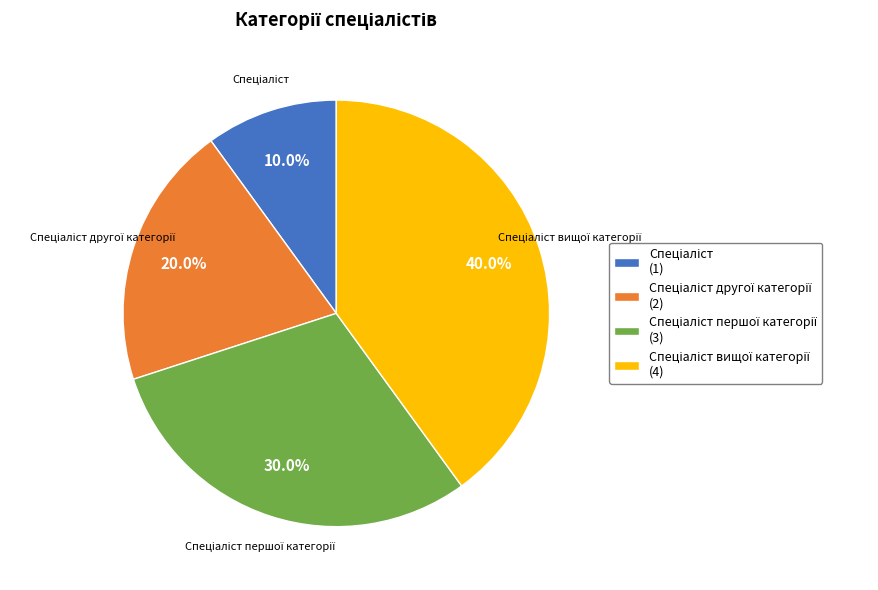

Does any single category account for the majority?

No